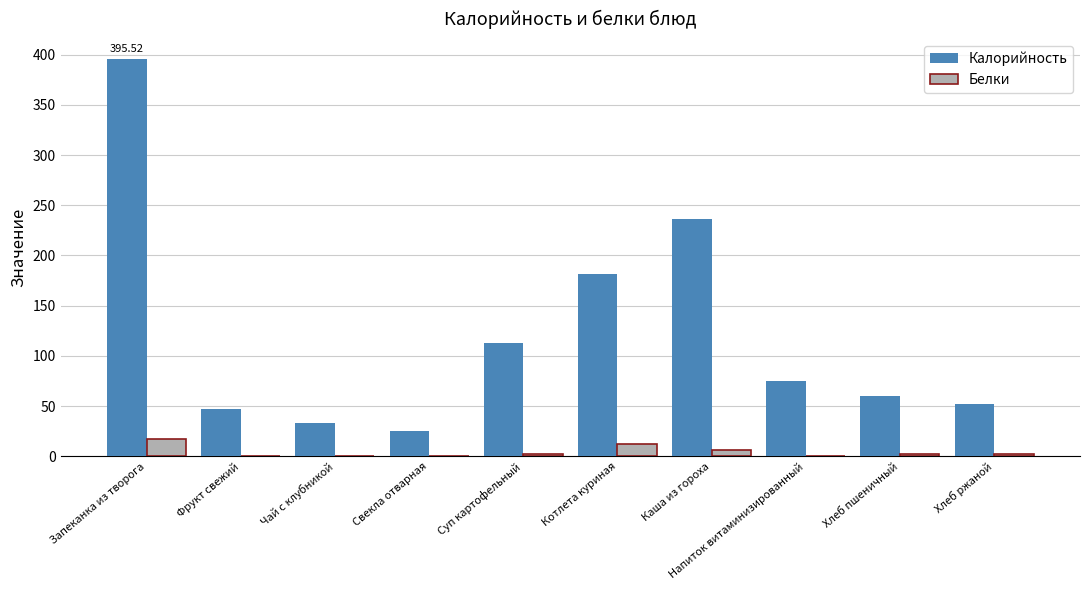

Is the value of Белки at Хлеб пшеничный greater than the value of Калорийность at Чай с клубникой?

No